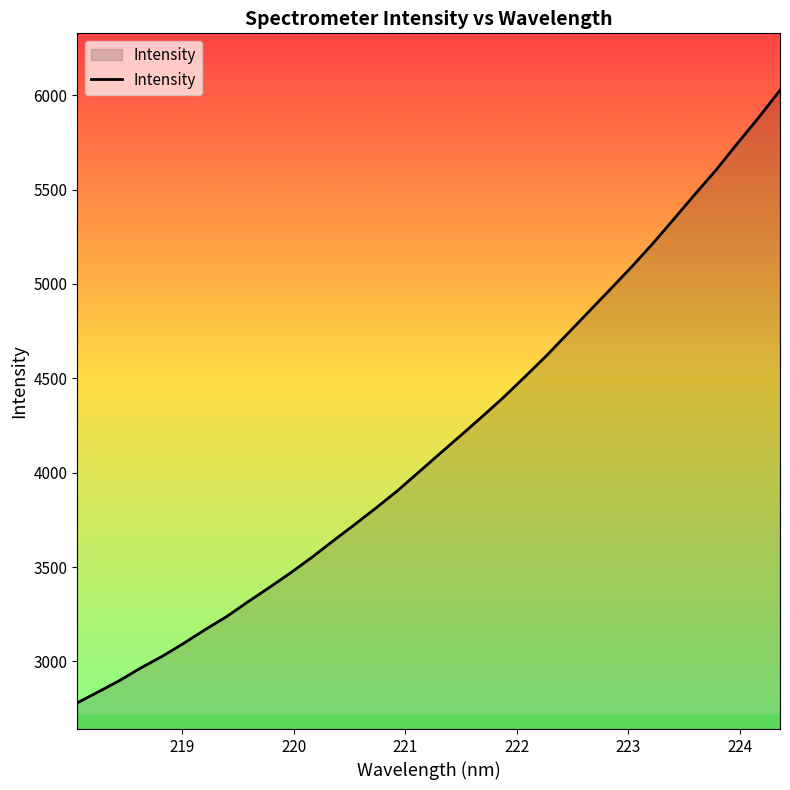

What is the difference between the maximum and minimum values?

3245.0